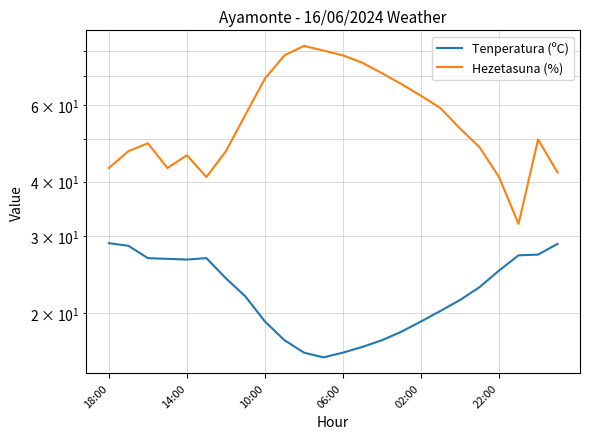

The Hezetasuna (%) series shows 26.5 at 18. True or false?

False